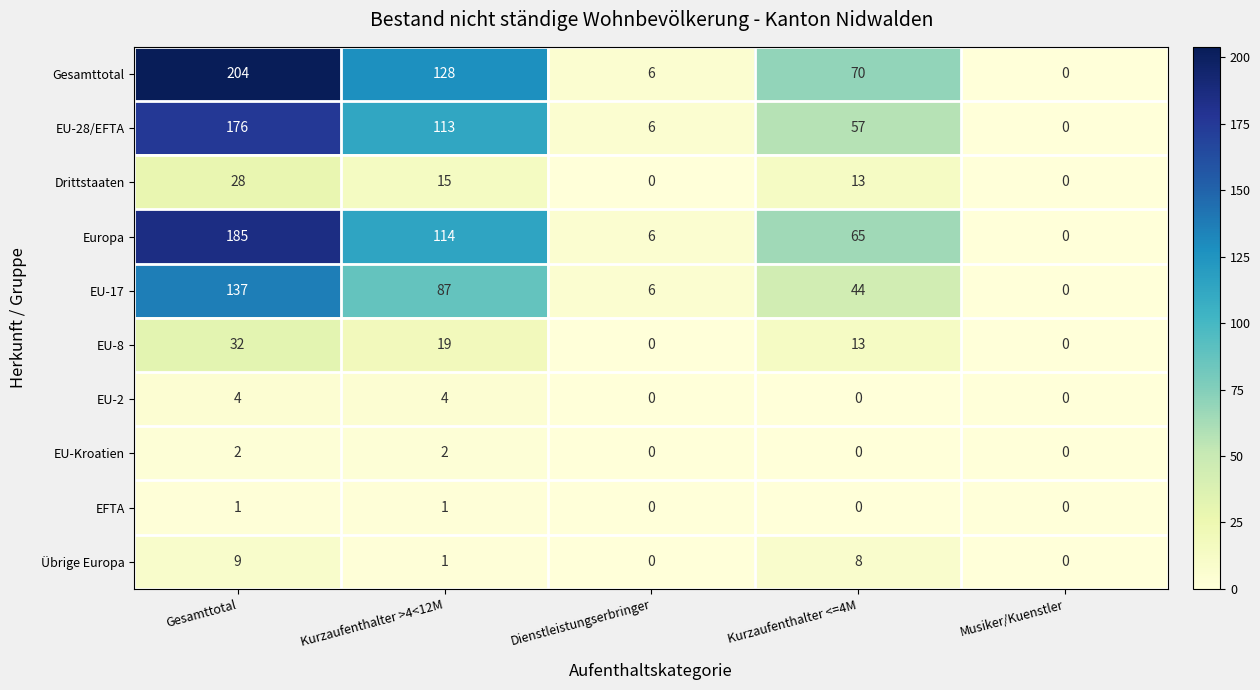

What is the total value across all series at Kurzaufenthalter >4<12M?

484